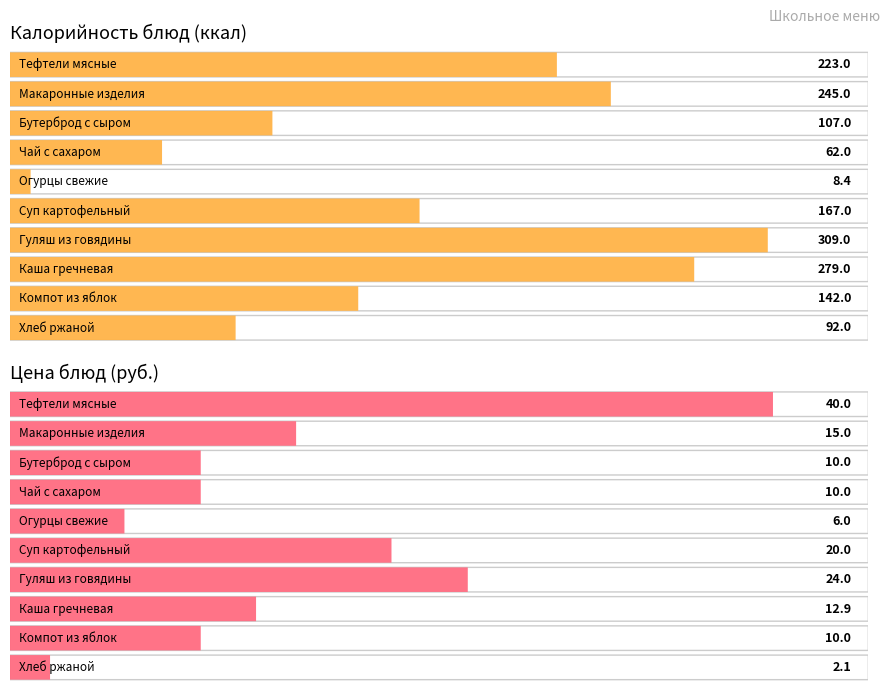

Is the value of Калорийность at Гуляш из говядины greater than the value of Цена at Хлеб ржаной?

Yes